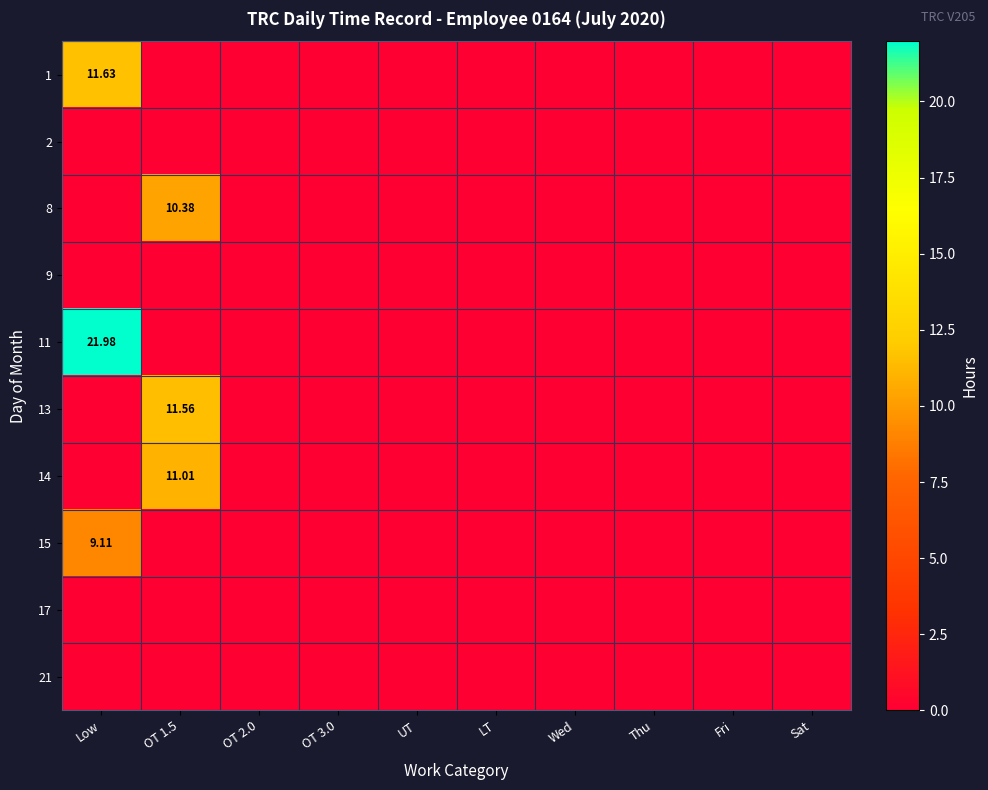

At how many categories does at least one series exceed 19?

1